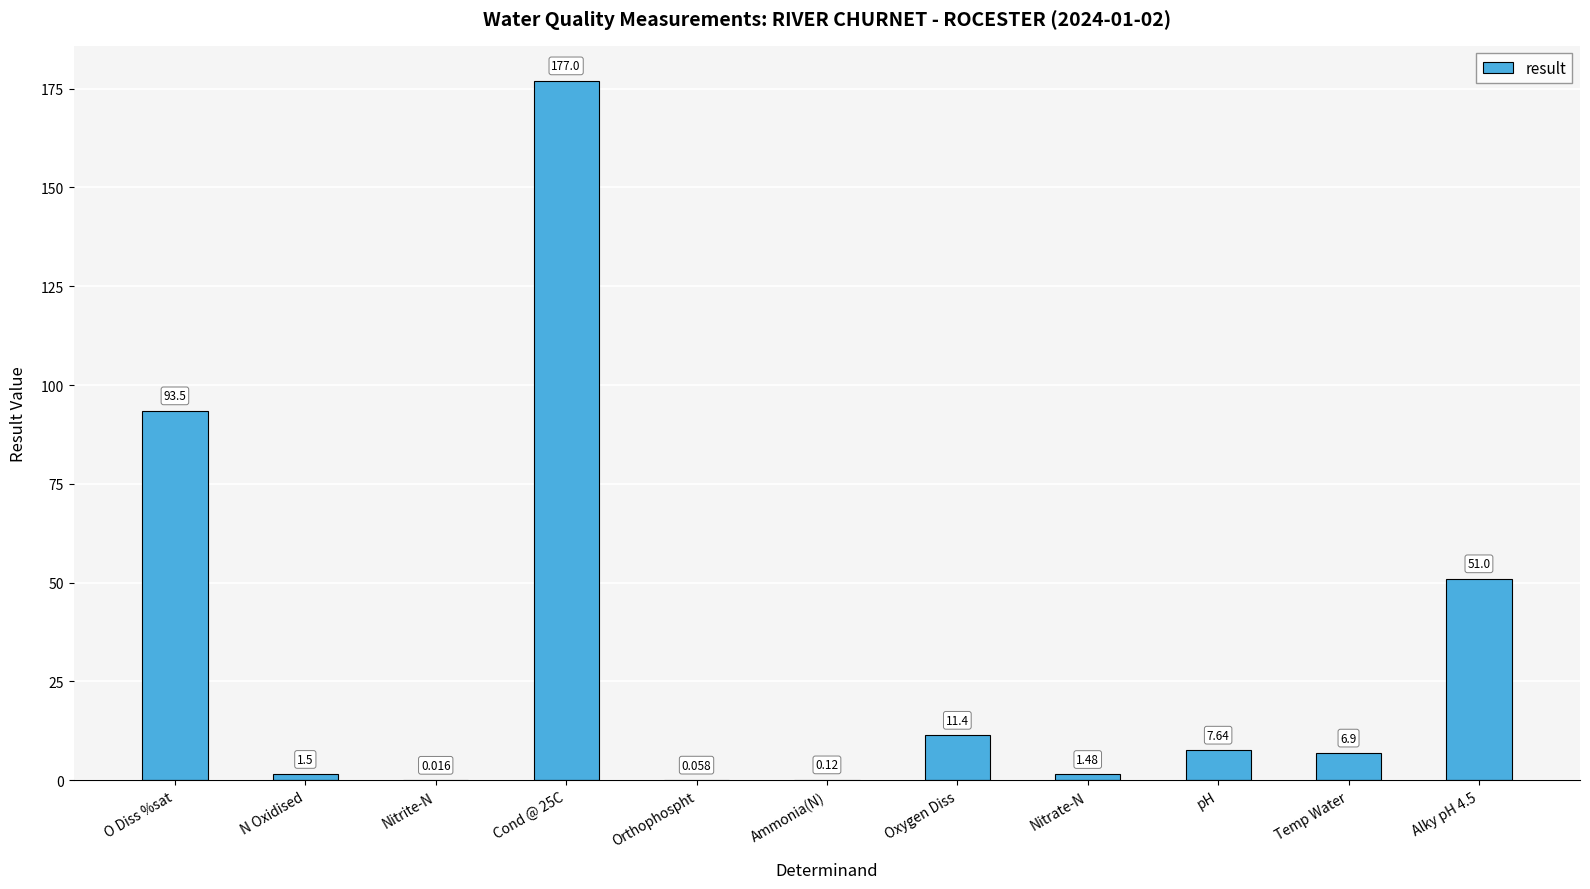

At which label does the data first exceed 6?

O Diss %sat